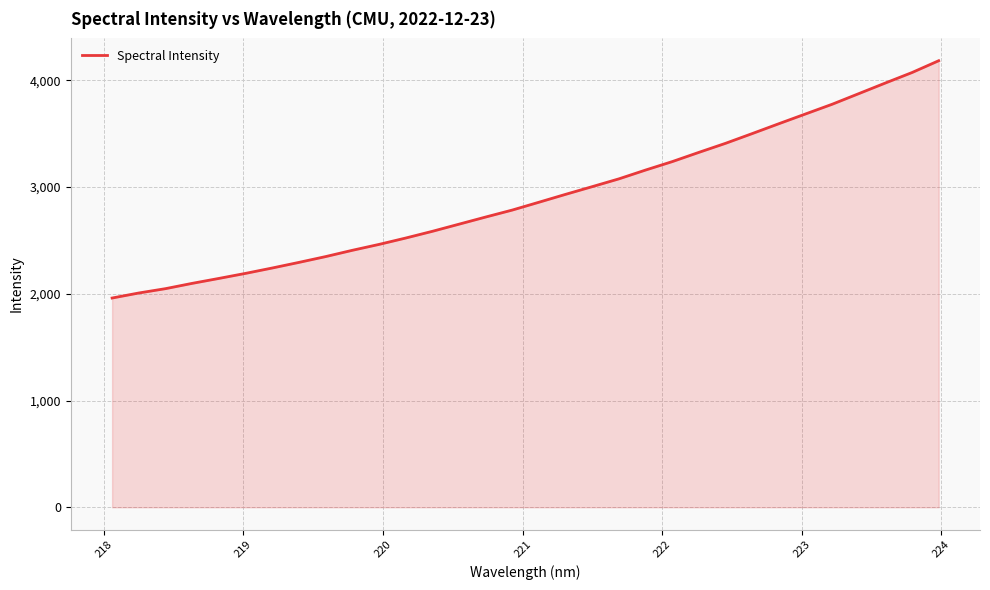

What is the difference between the maximum and minimum values?

2223.4